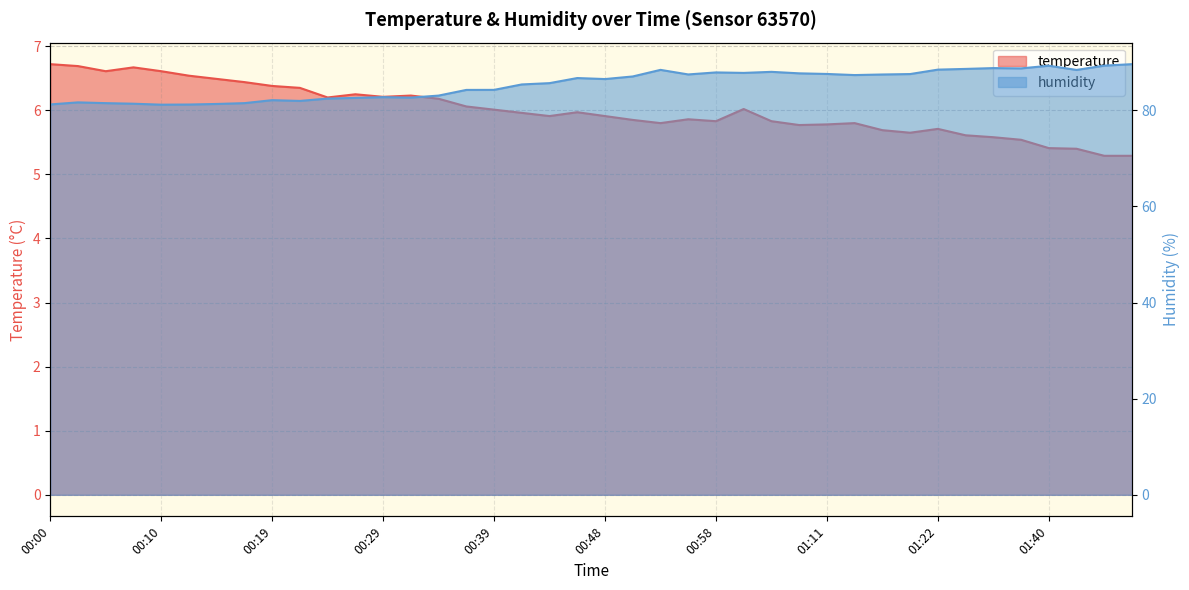

The value of humidity at 00:56 is 87.5. True or false?

True